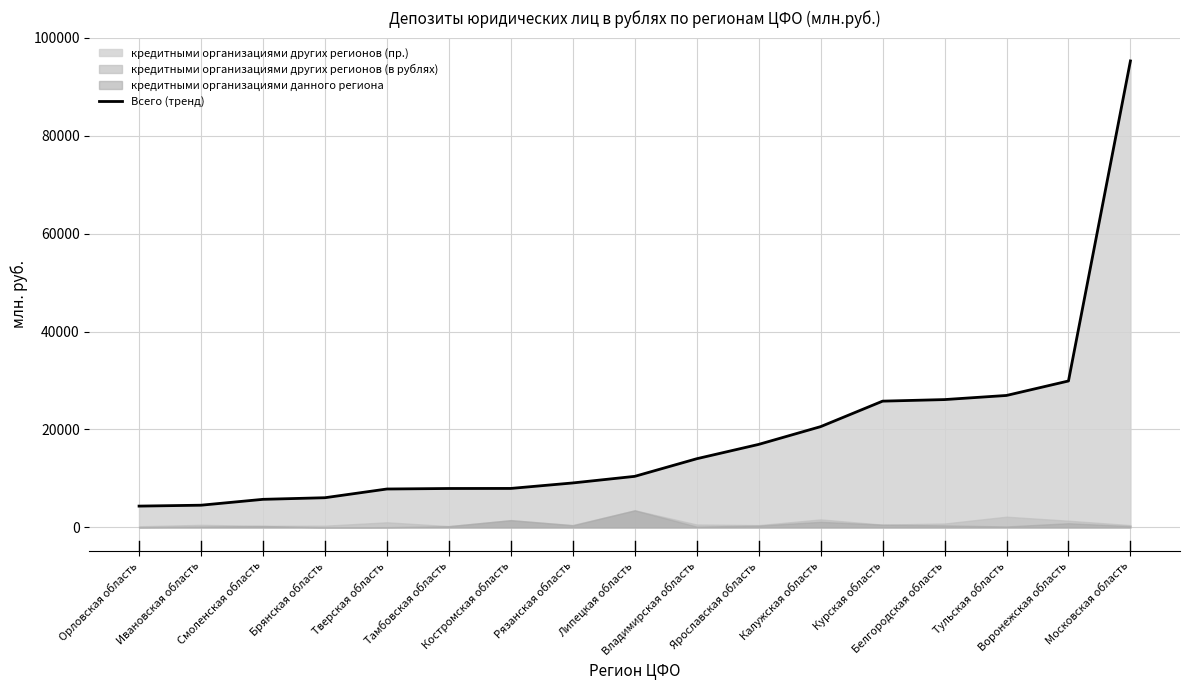

Reading left to right, transcribe all the data shown in this chart.

4347	4530	5729	6058	7839	7943	7956	9076	10424	14020	16949	20578	25784	26104	26947	29903	95274